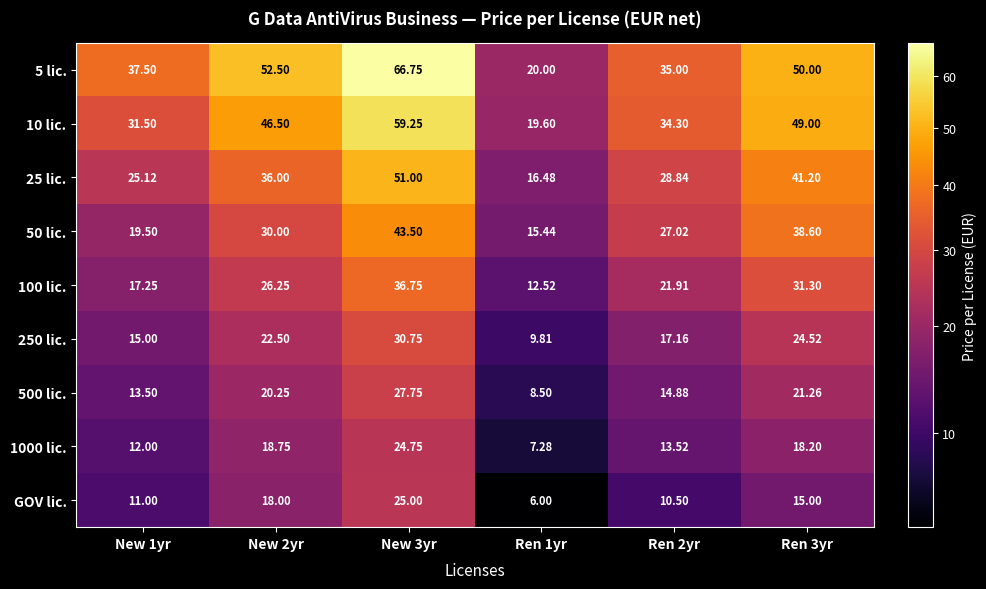

Is the value of 100 lic. at New 2yr greater than the value of 5 lic. at New 2yr?

No